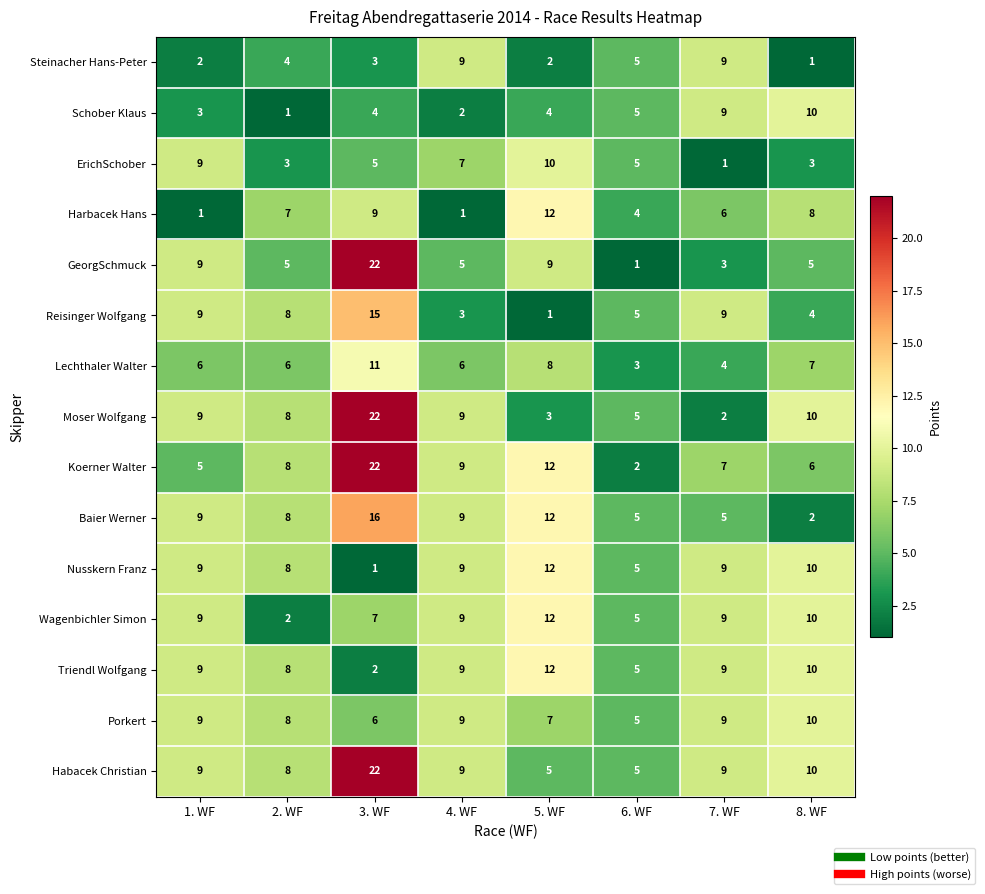

Which category has the lowest value in the Baier Werner series?

8. WF